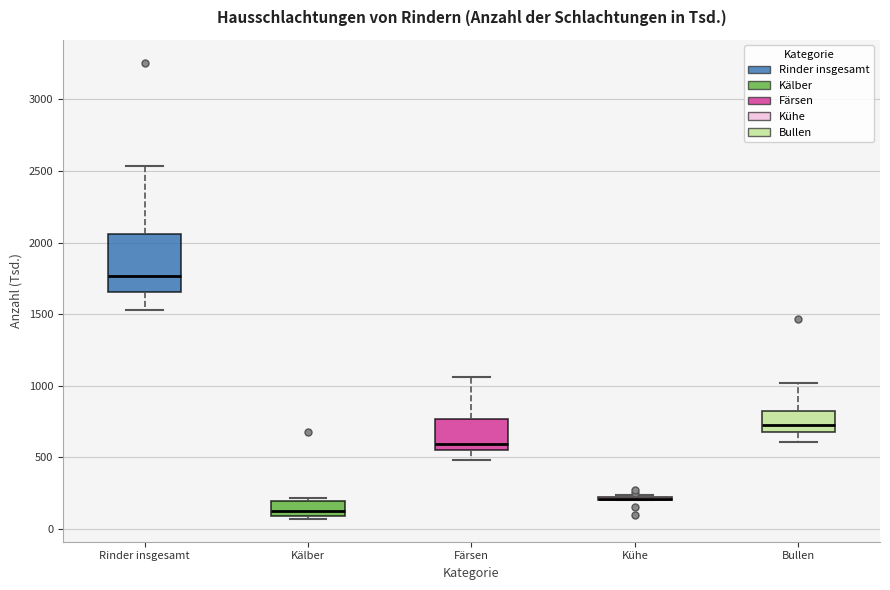

Reading left to right, read every box against the y-axis: the position of its median line, the range the box covers, and the ends of its whiskers. The values are not printed on the chart, so give them approximately, as read against the axis.

Rinder insgesamt: median 1750, box 1650 to 2050, whiskers 1550 to 2550
Kälber: median 150, box 100 to 200, whiskers 50 to 200 (just above the box's upper edge)
Färsen: median 600, box 550 to 750, whiskers 500 to 1050
Kühe: box collapsed to a line at 200, whiskers 200 to 250
Bullen: median 750, box 700 to 850, whiskers 600 to 1000